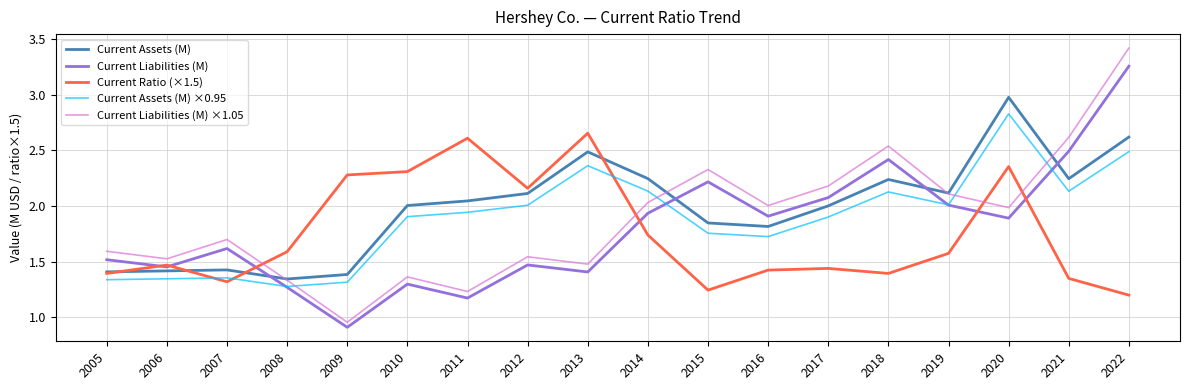

True or false: Current Assets (M) ×0.95 has more than 2 points higher than both neighbors.

True